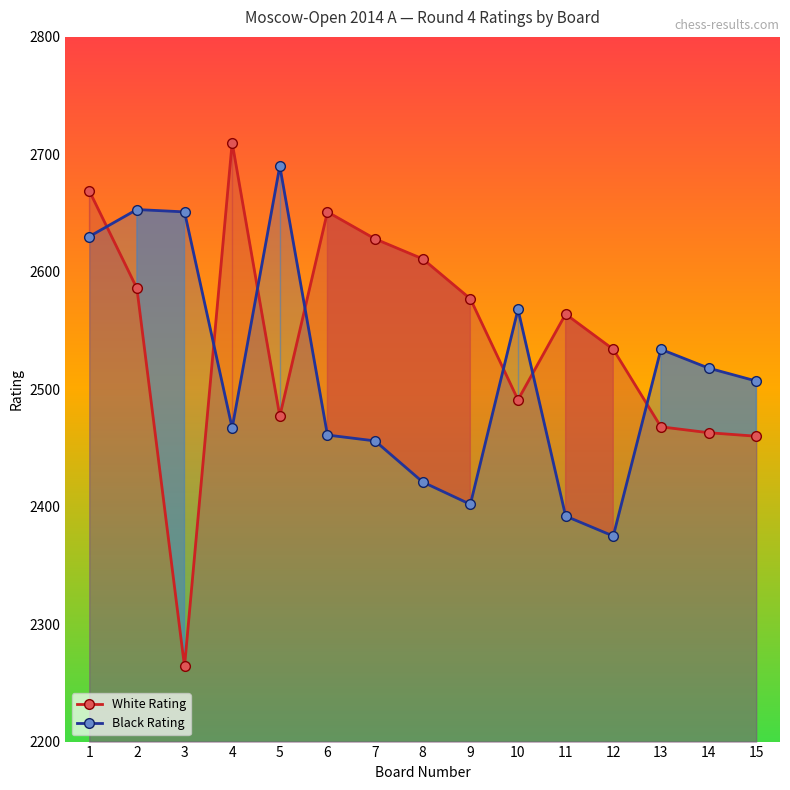

The value of Black Rating at 4 is 2467. True or false?

True